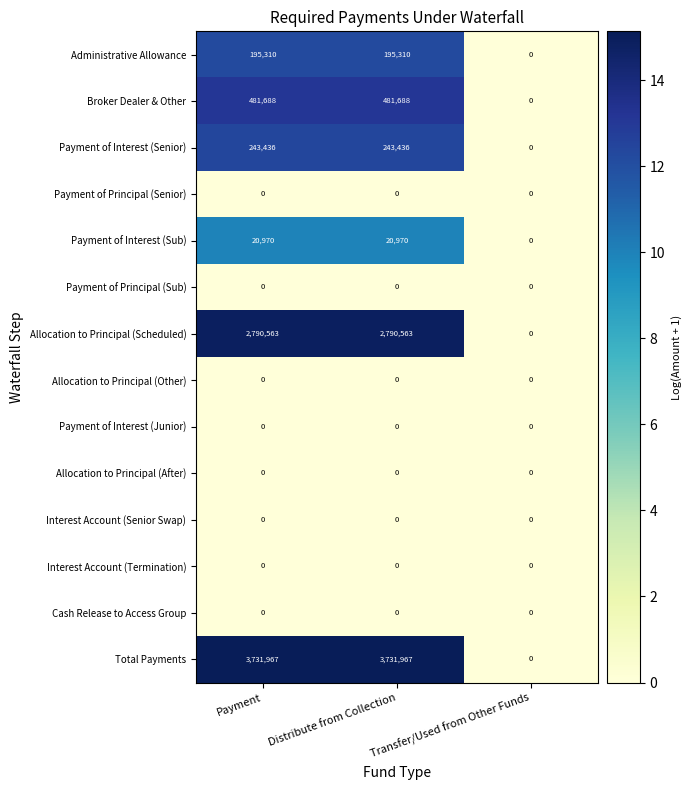

Which series has the largest total across all categories?

Total Payments